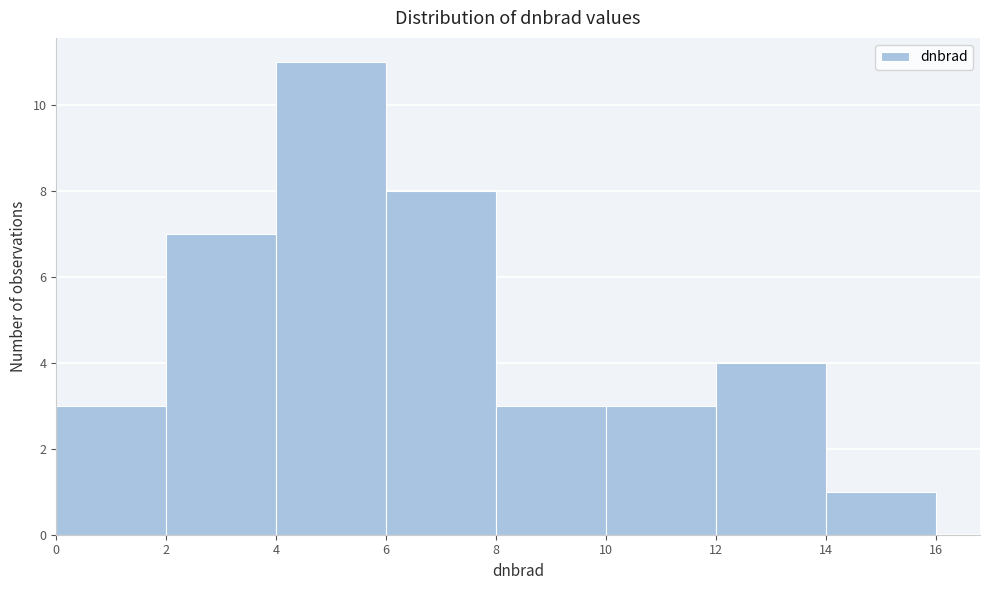

Reading left to right, transcribe this chart: for each bar, give the range it covers on the x-axis and its height. The values are not printed on the chart, so give them approximately, as read against the axis.

0 to 2: 3
2 to 4: 7
4 to 6: 11
6 to 8: 8
8 to 10: 3
10 to 12: 3
12 to 14: 4
14 to 16: 1